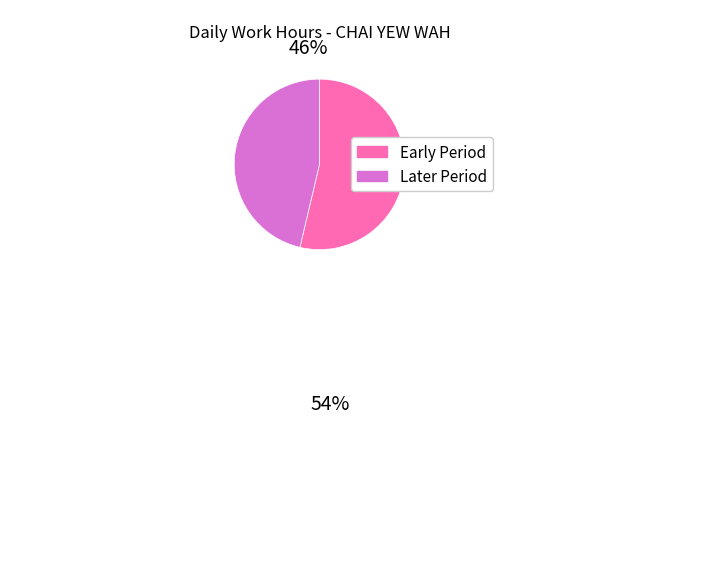

Is there any slice that represents more than half of the pie?

Yes